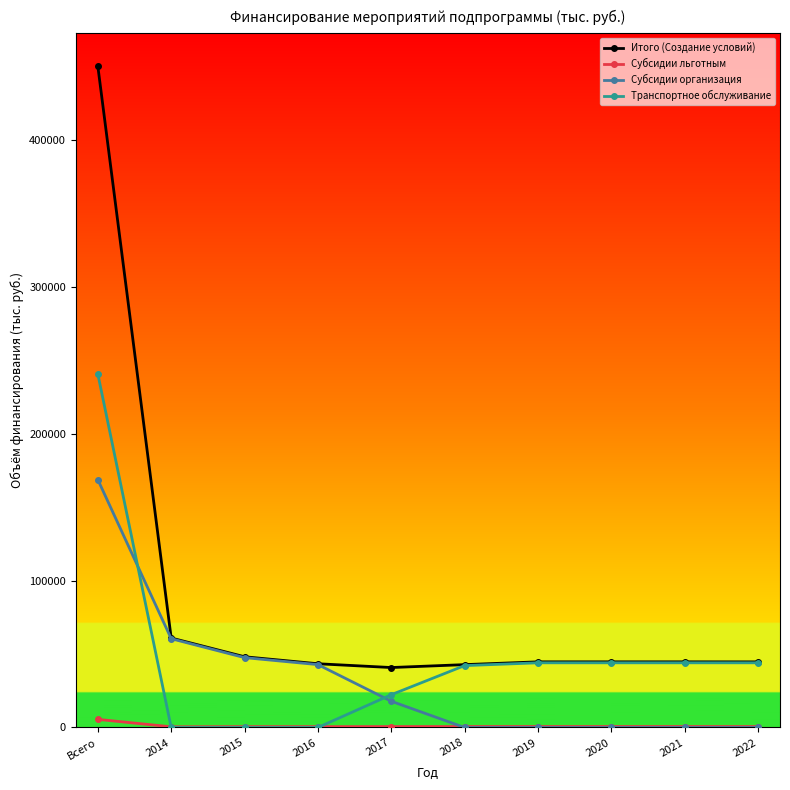

How many data points in Субсидии льготным are above 657?

5